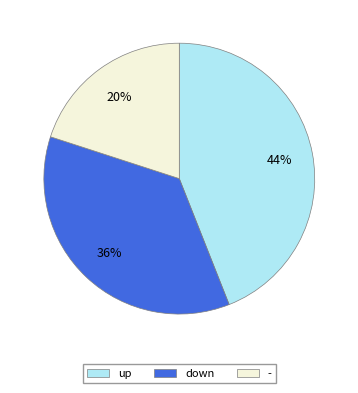

To the nearest percent, what percentage of the pie is down?

36%